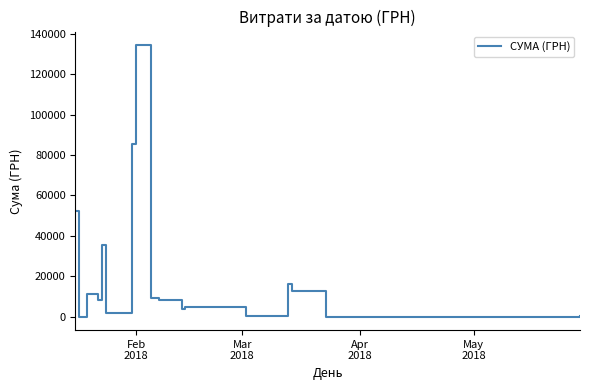

What is the greatest value displayed?

134362.3